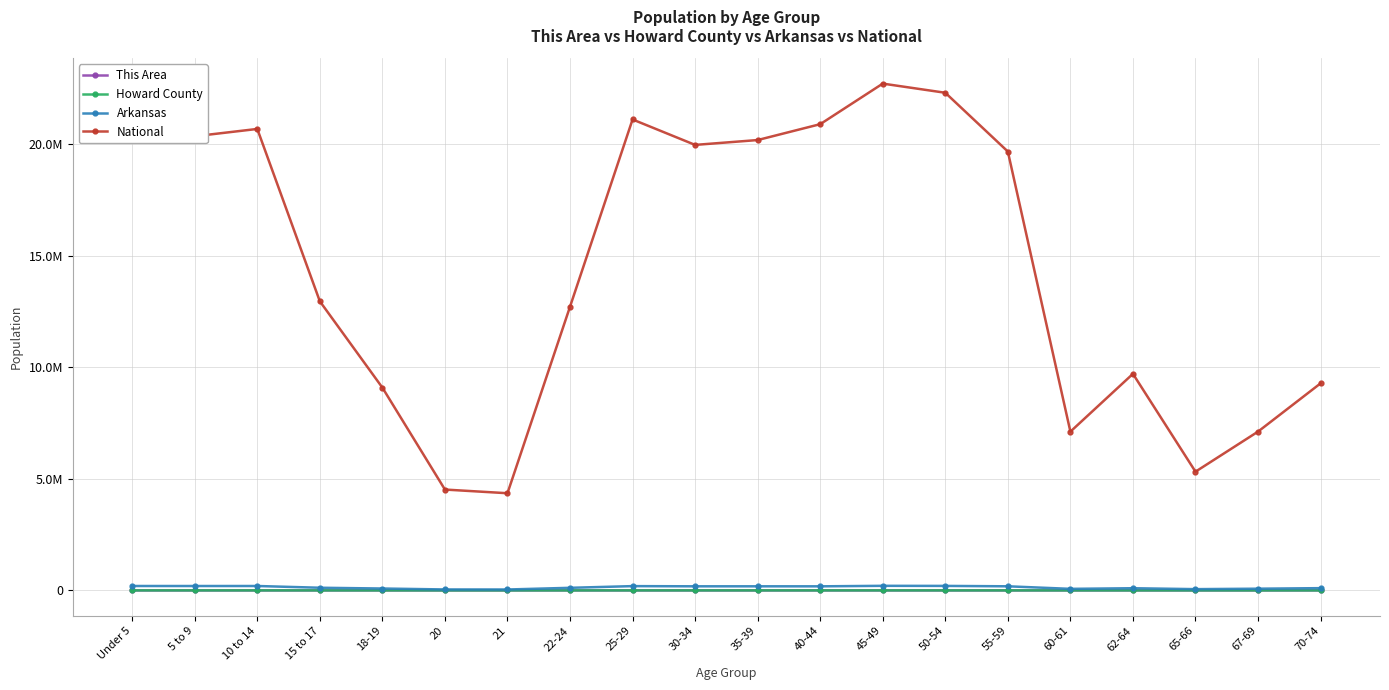

At which category does the chart reach its minimum across all series?

20